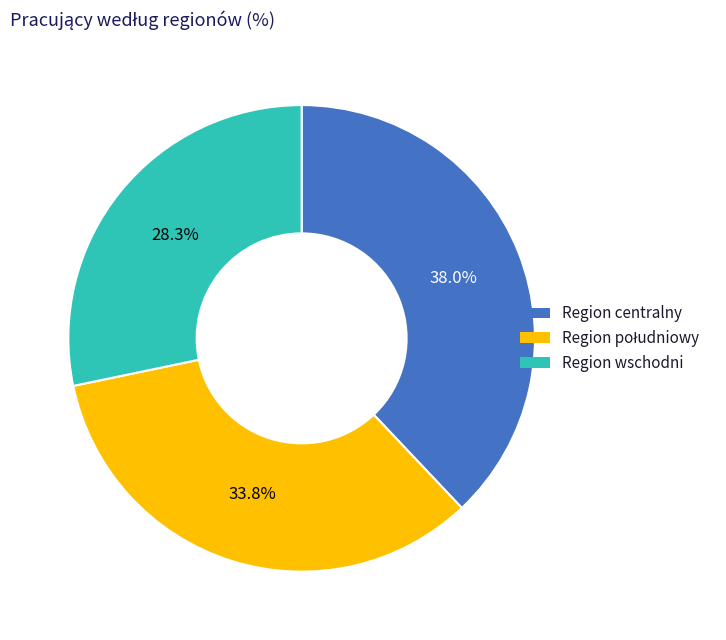

To the nearest percent, what portion does Region centralny represent?

38%